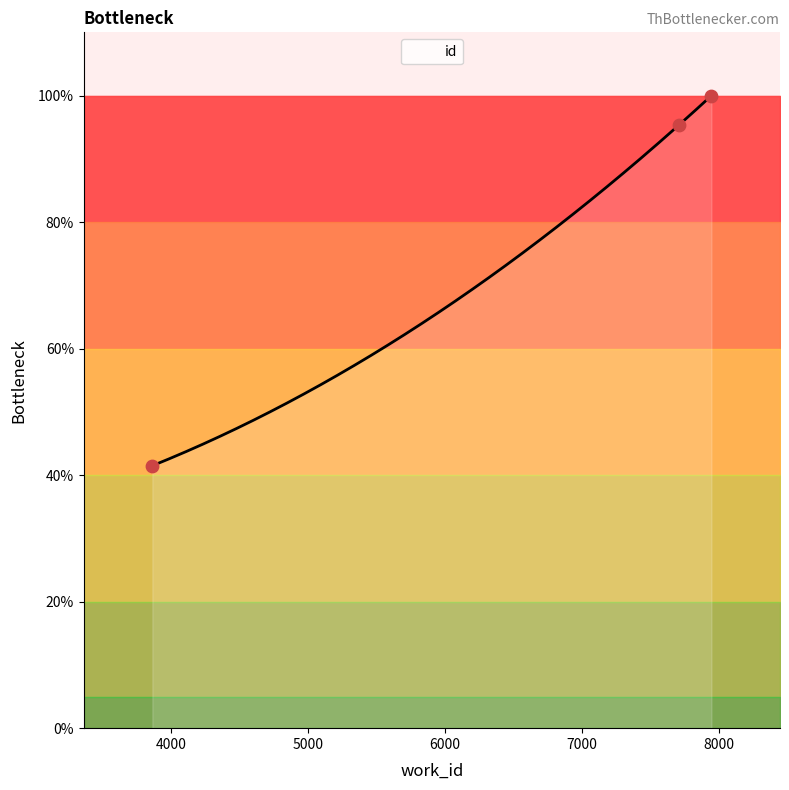

Approximately how many times larger is the value at 7945 compared to 7707?

1.0